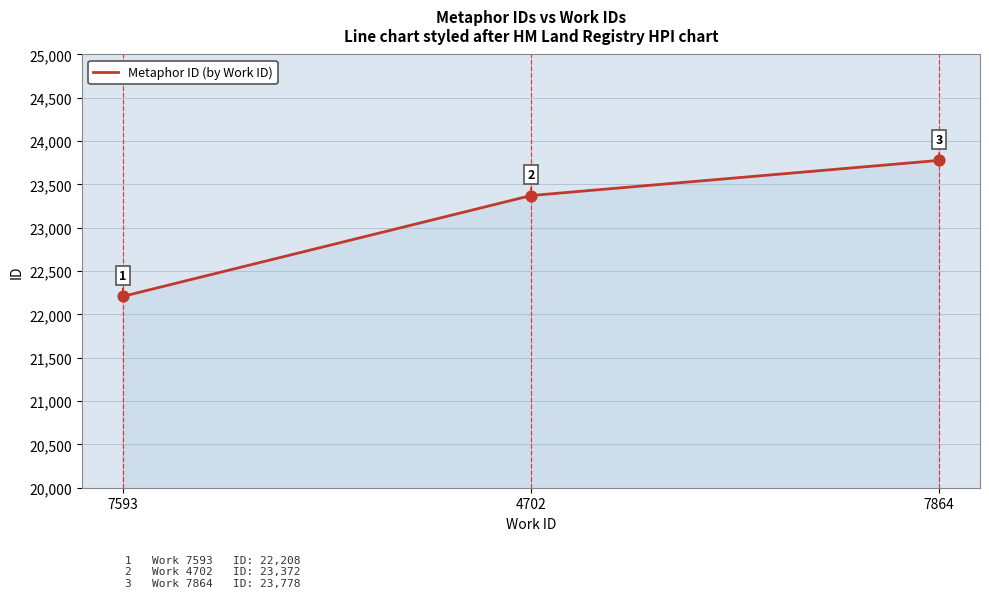

What is the change in value from 7593 to 4702?

+1164